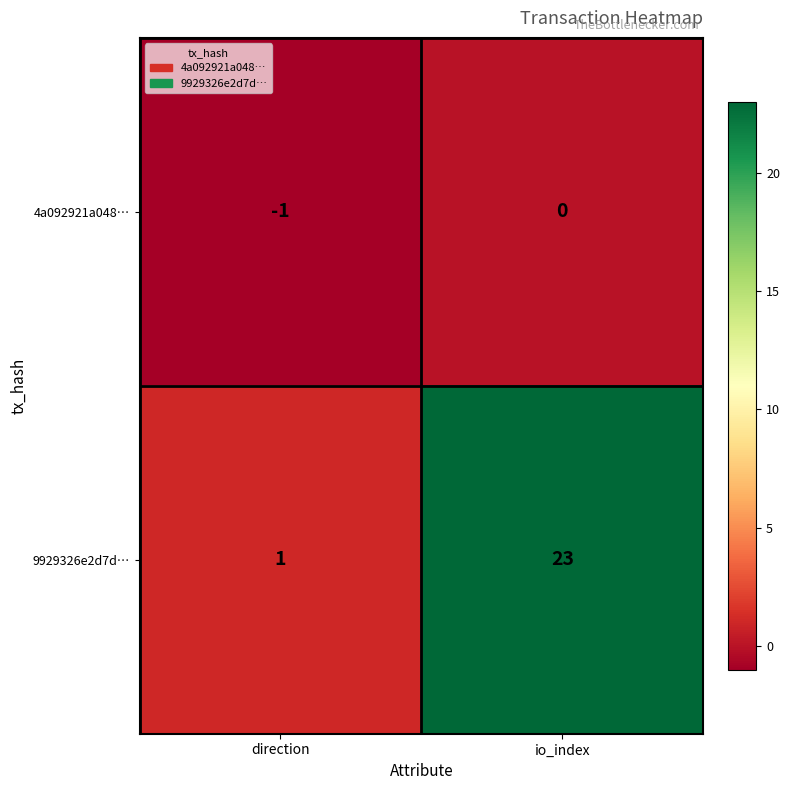

What is the difference between the 9929326e2d7d… values at direction and io_index?

22